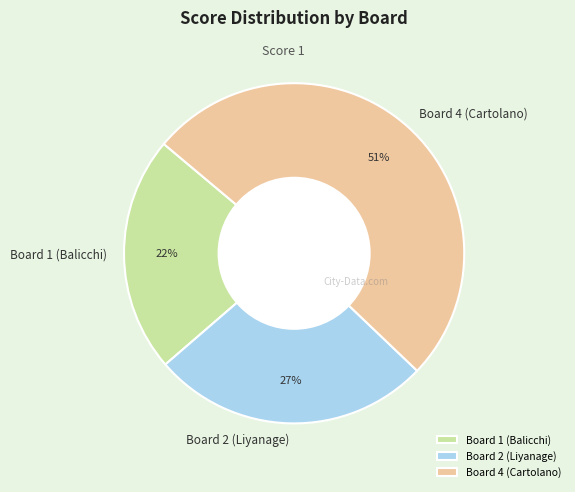

To the nearest percent, what percentage of the pie is Board 2 (Liyanage)?

27%